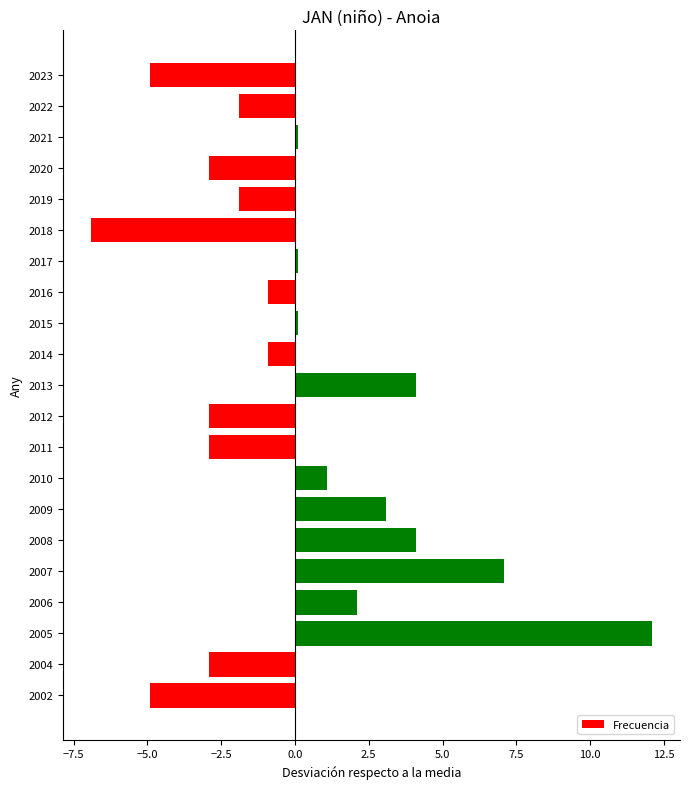

What is the value of the 5th bar from the top?

-1.9